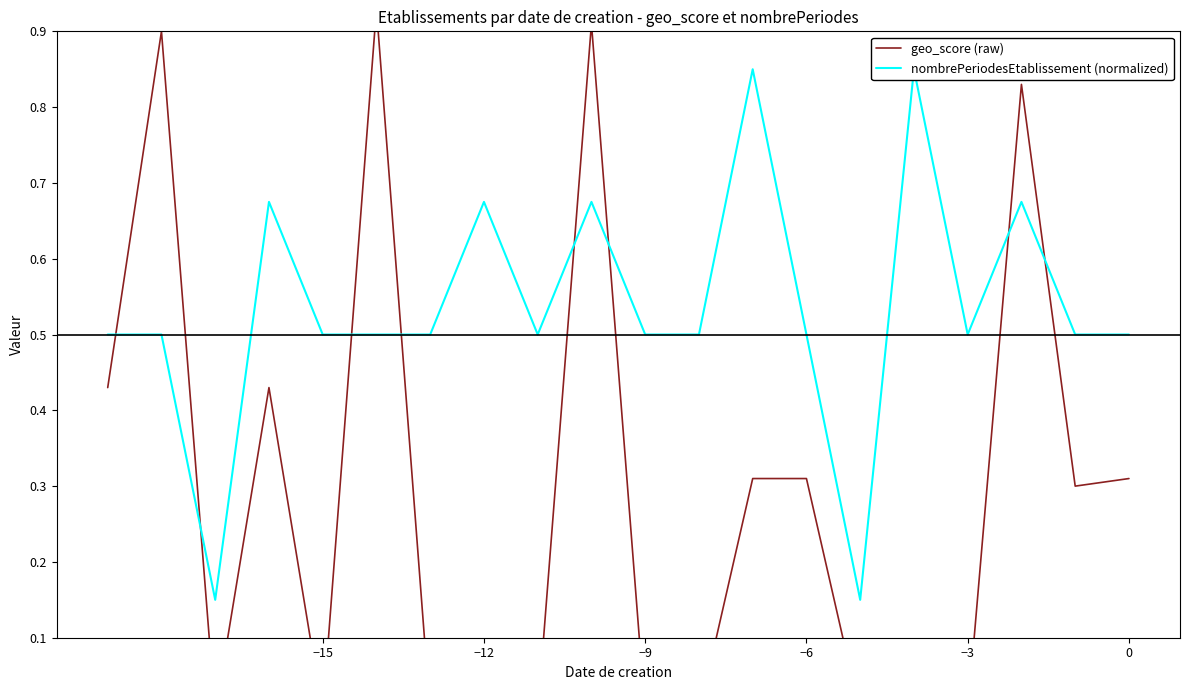

The nombrePeriodesEtablissement (normalized) series shows 0.5 at −15. True or false?

True